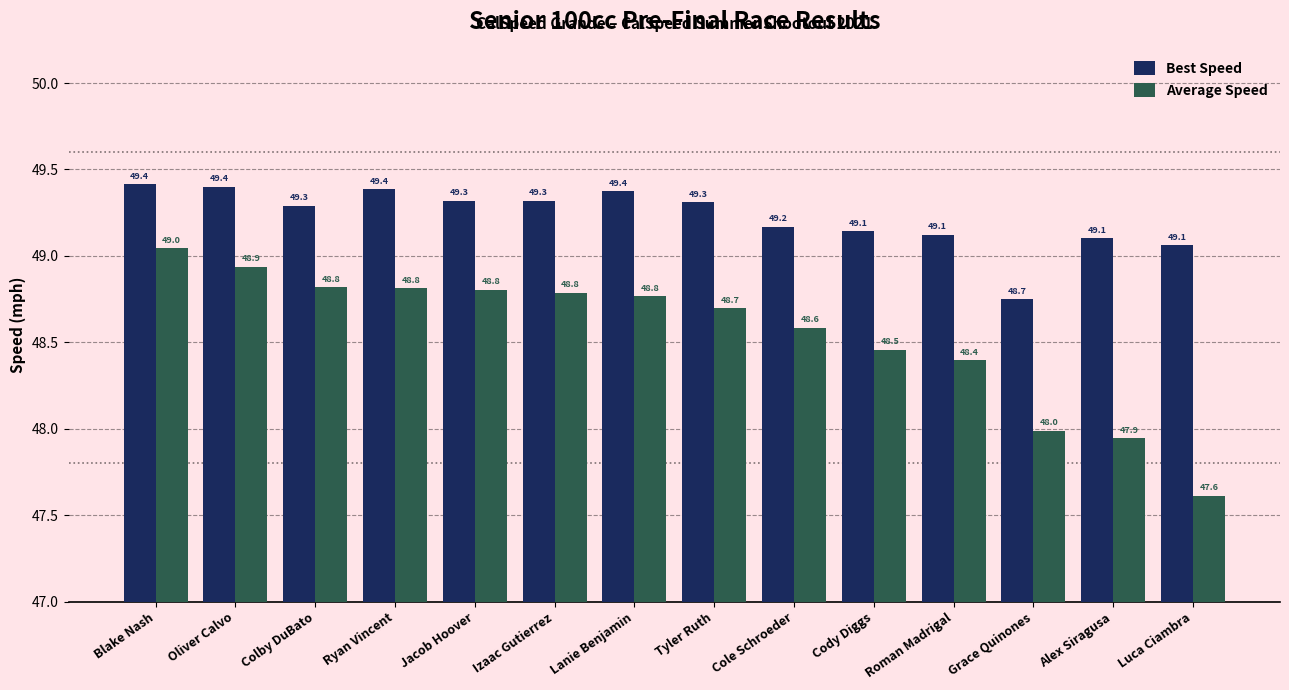

What is the sum of the Best Speed values at Luca Ciambra and Grace Quinones?

97.8